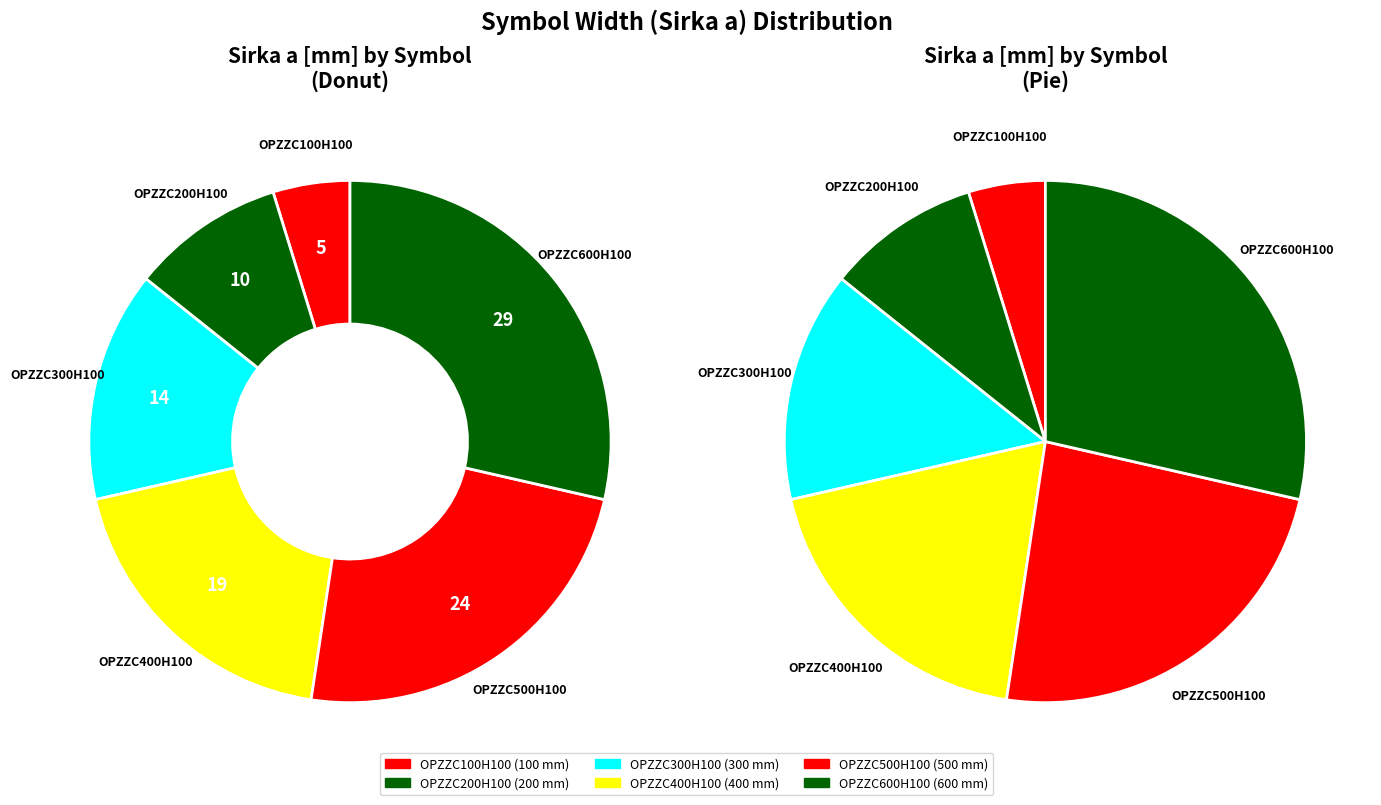

Which has a higher value, OPZZC600H100 or OPZZC400H100?

OPZZC600H100